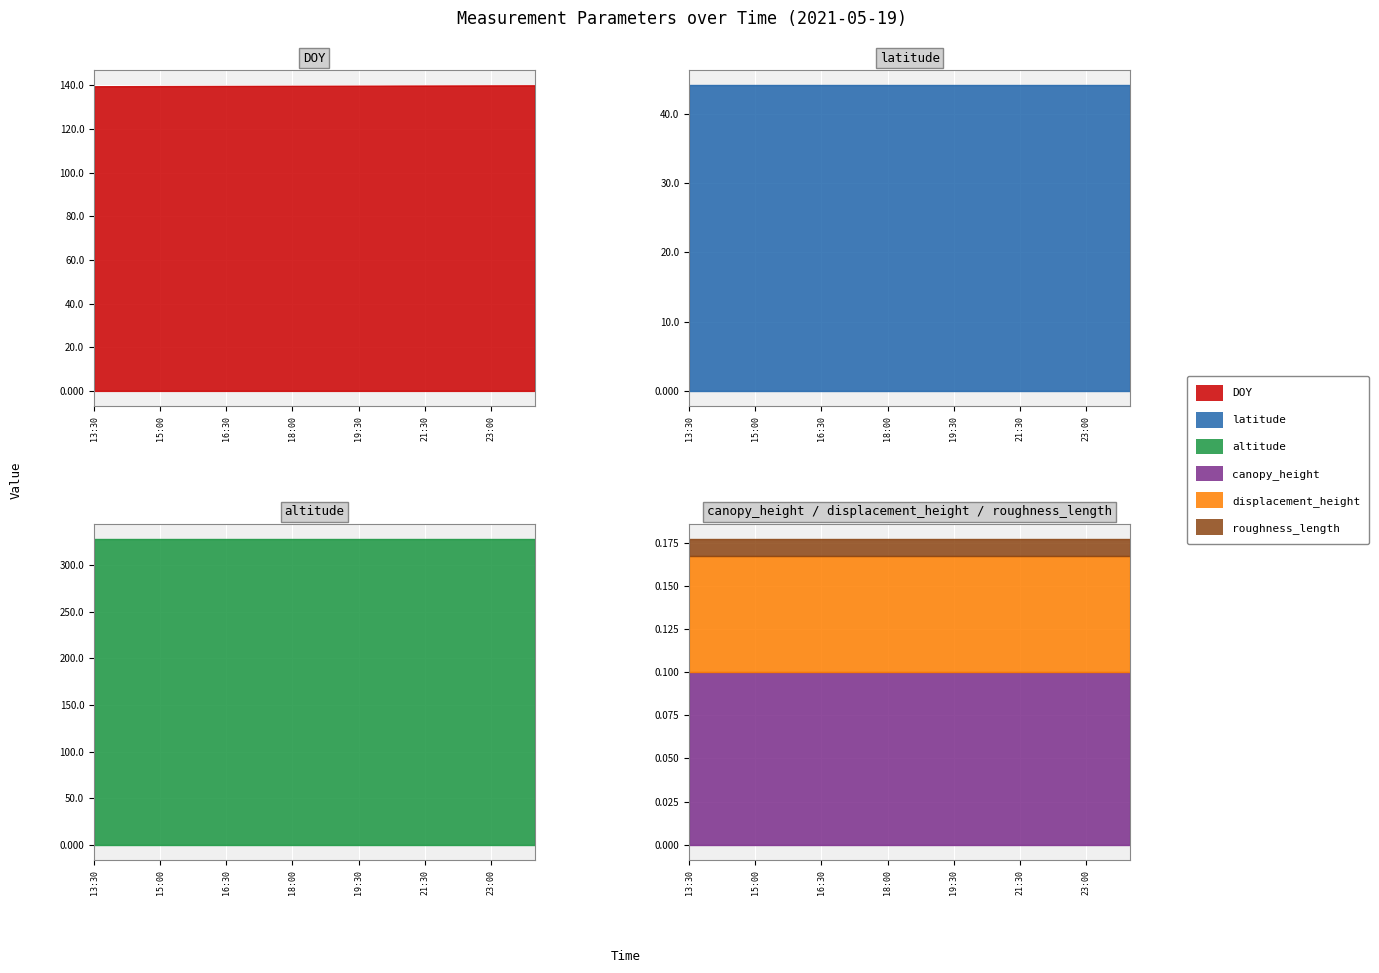

True or false: altitude has more than 2 interior local peaks.

False